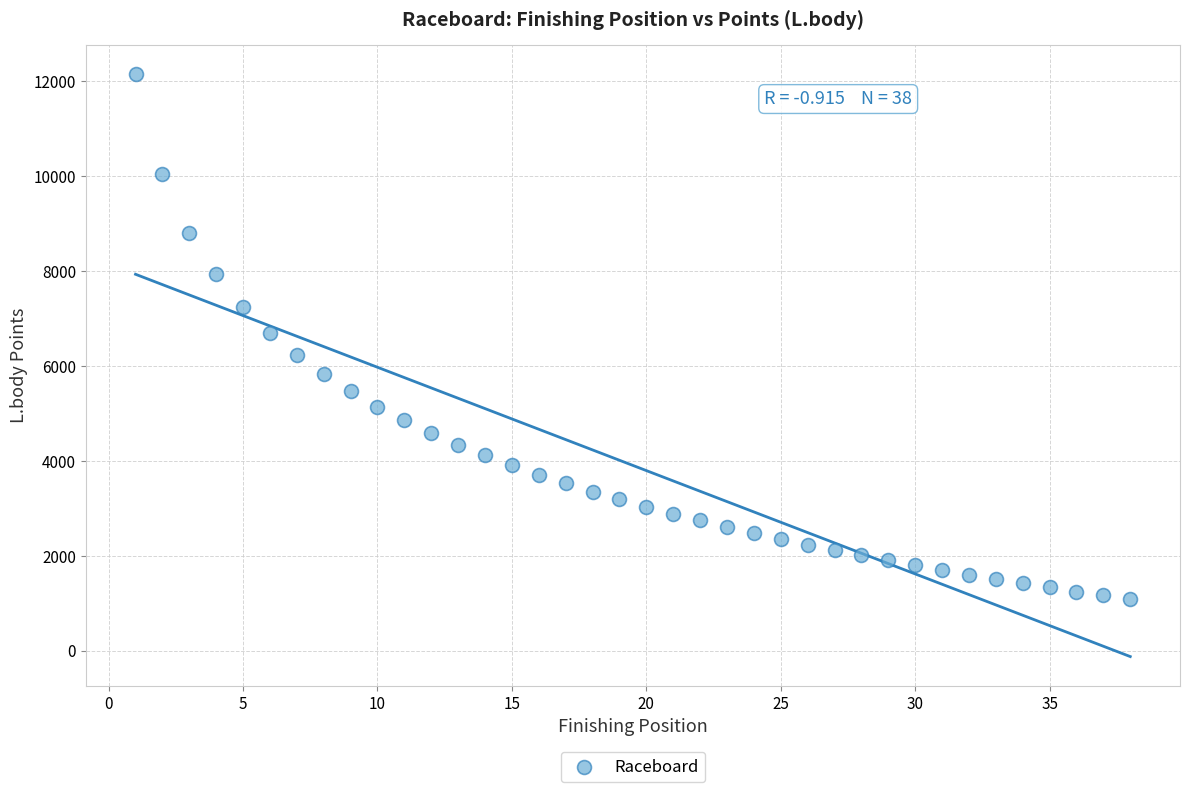

What is the range of X values (max minus min)?

37